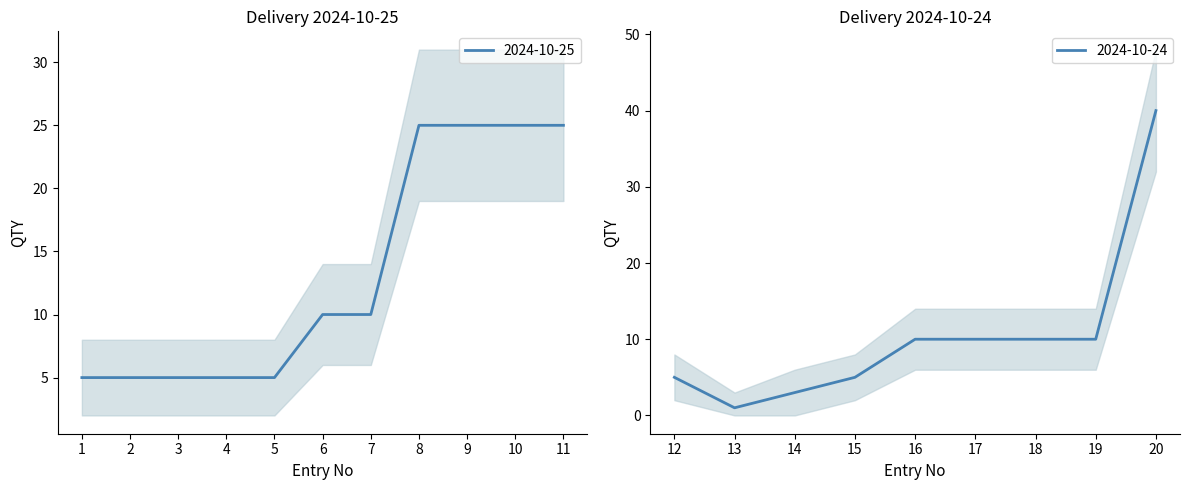

The value of lower at 14 is 10. True or false?

False